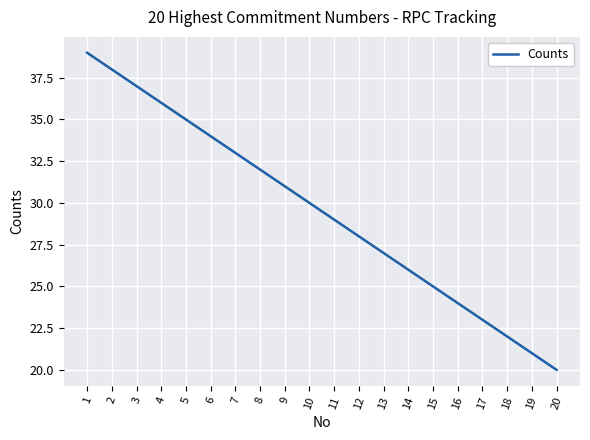

Reading left to right, list all the values displayed in this chart.

39	38	37	36	35	34	33	32	31	30	29	28	27	26	25	24	23	22	21	20